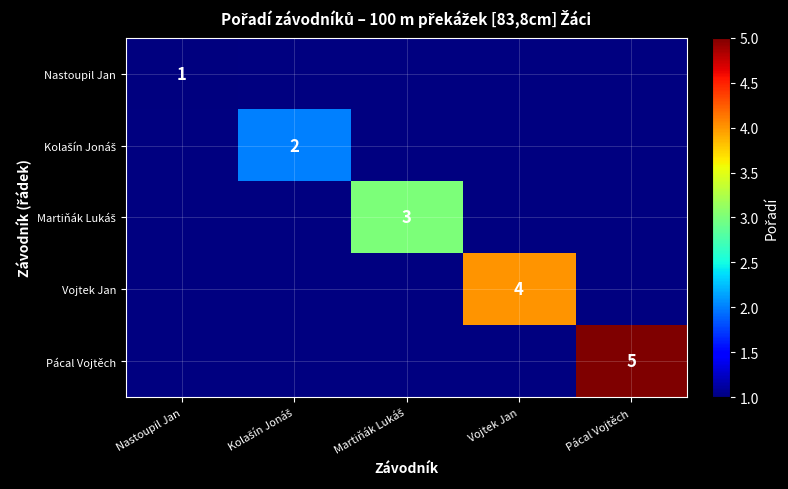

The Pácal Vojtěch series shows 5.0 at Pácal Vojtěch. True or false?

True